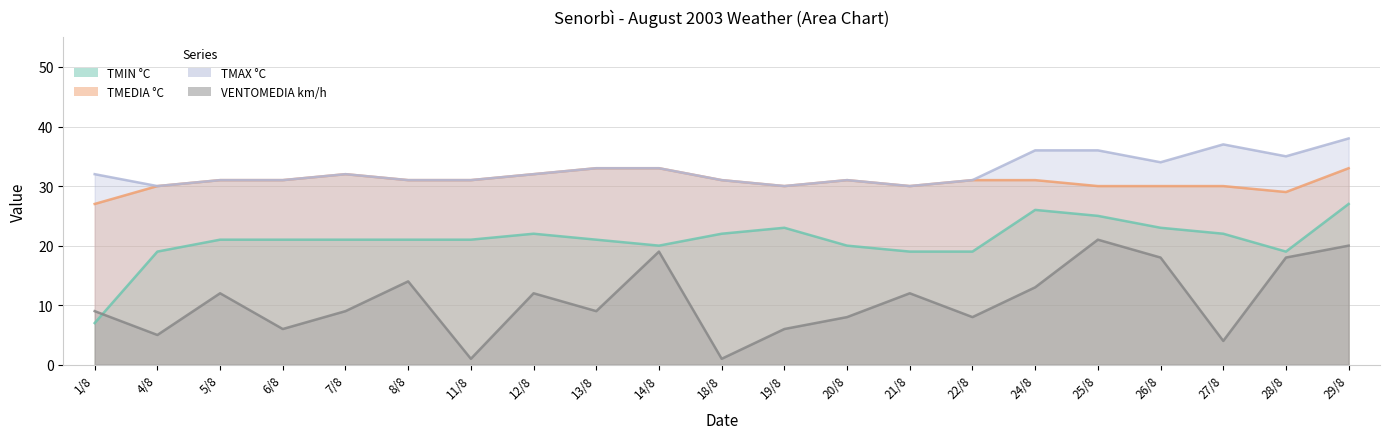

How many values in the TMAX °C series exceed 32?

8